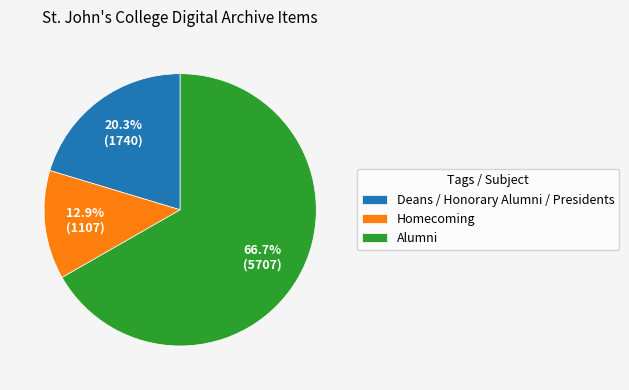

How many segments does this pie chart have?

3